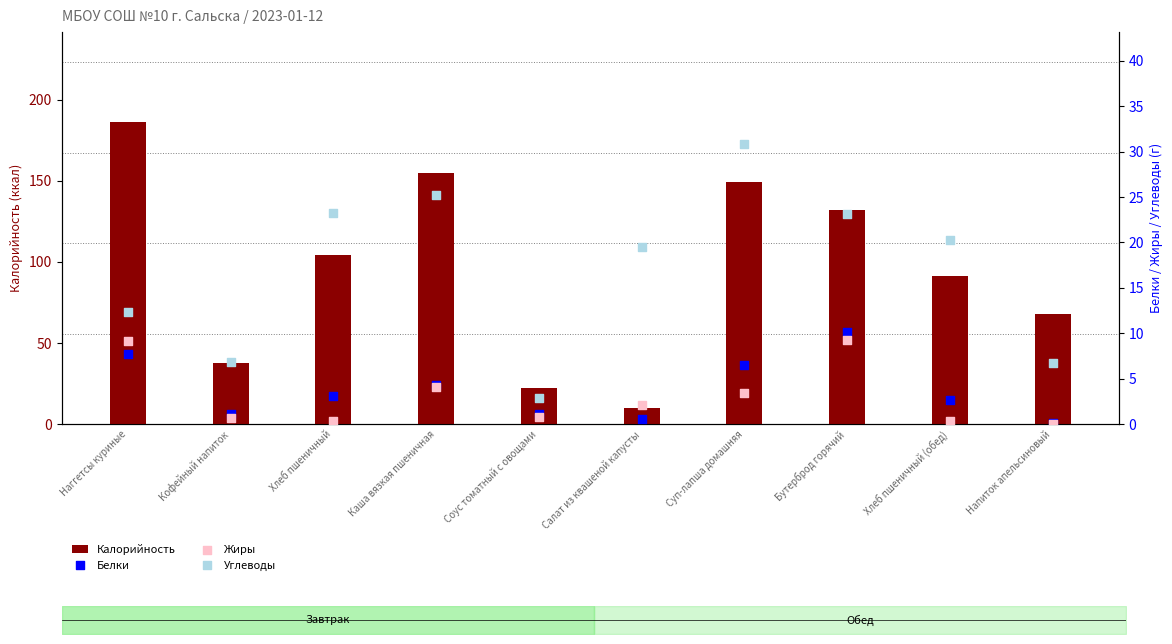

Which series has the largest total across all categories?

Калорийность